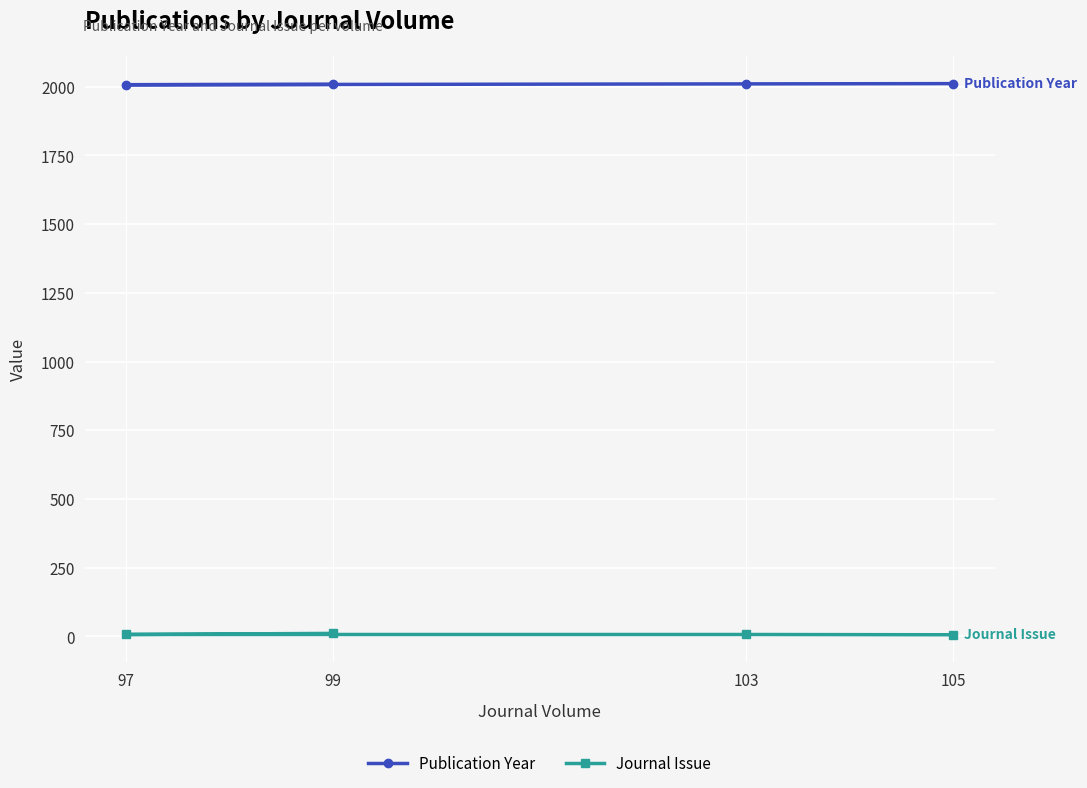

Which has a higher value, 97 or 99?

99